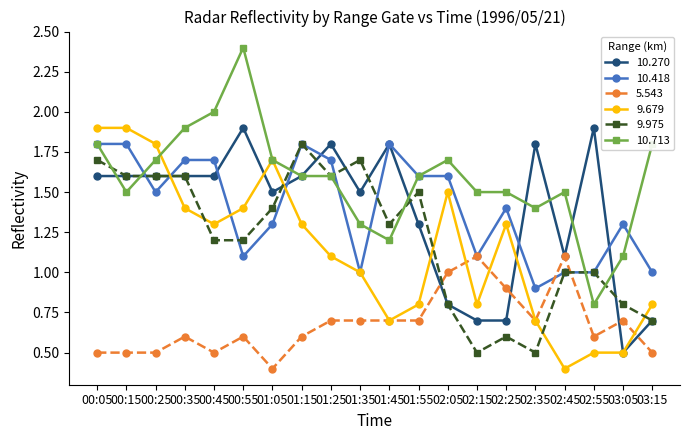

What is the spread (max minus min) of values at 00:45?

1.5